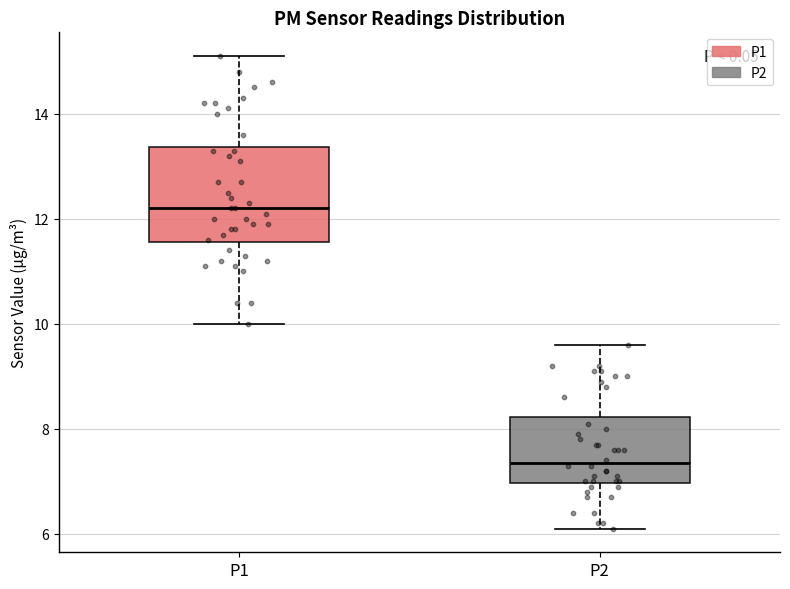

Reading left to right, transcribe this box plot: for each box, give where its median line is, the range the box spans, and where its two whiskers end, as read against the y-axis. The values are not printed on the chart, so give them approximately, as read against the axis.

P1: median 12.2, box 11.6 to 13.4, whiskers 10.0 to 15.2
P2: median 7.4, box 7.0 to 8.2, whiskers 6.2 to 9.6